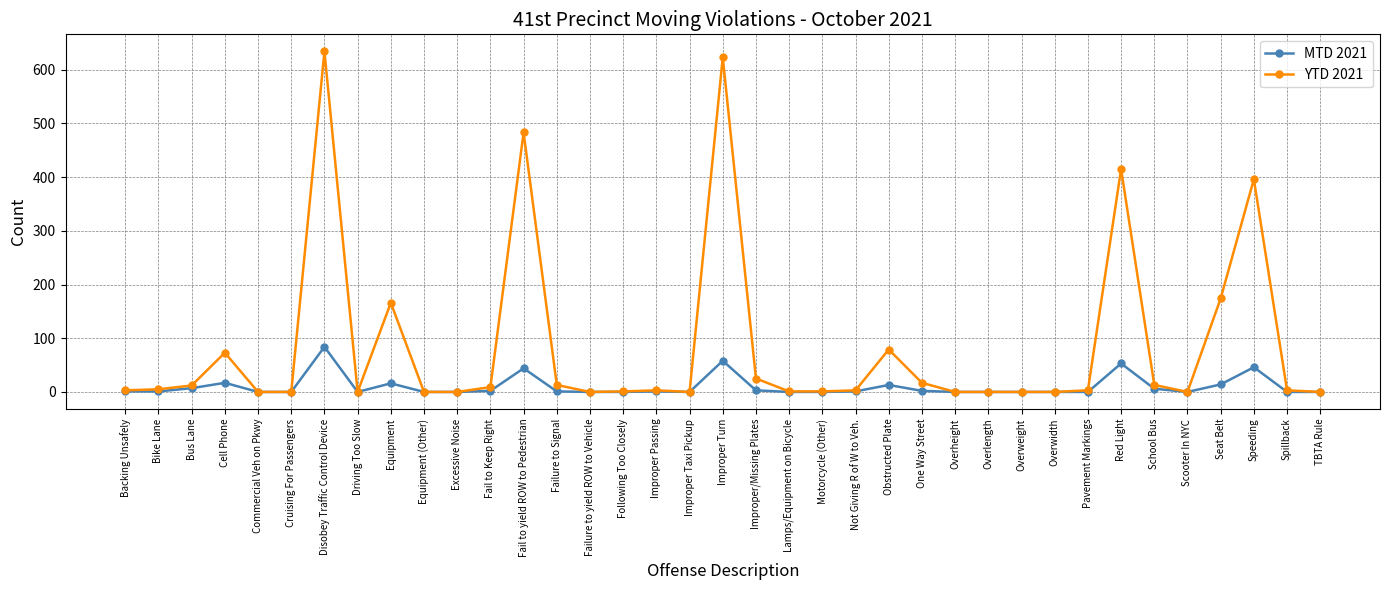

True or false: MTD 2021 has more than 0 interior local peaks.

True